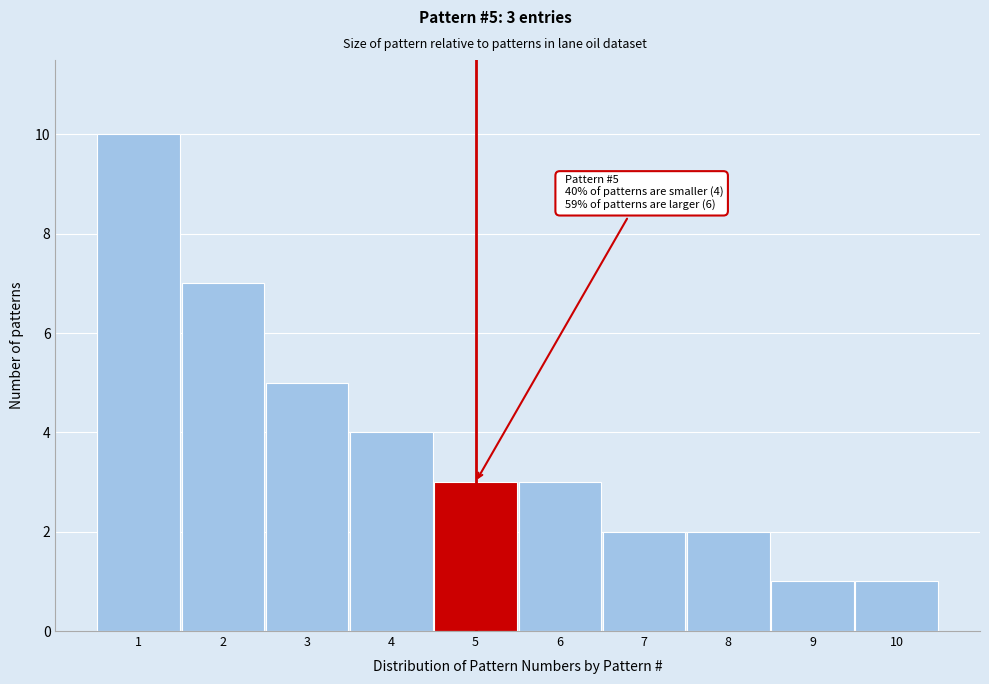

Reading right to left, what are all the values shown in this chart?

10=1	9=1	8=2	7=2	6=3	5=3	4=4	3=5	2=7	1=10